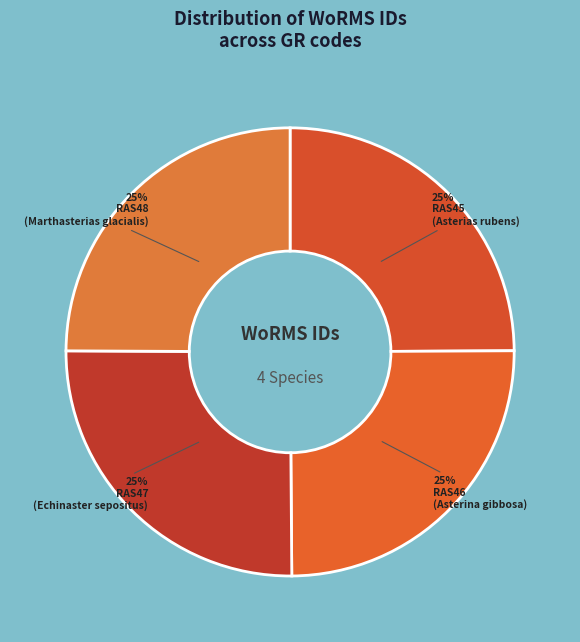

To the nearest percent, what percentage of the pie is RAS48?

25%